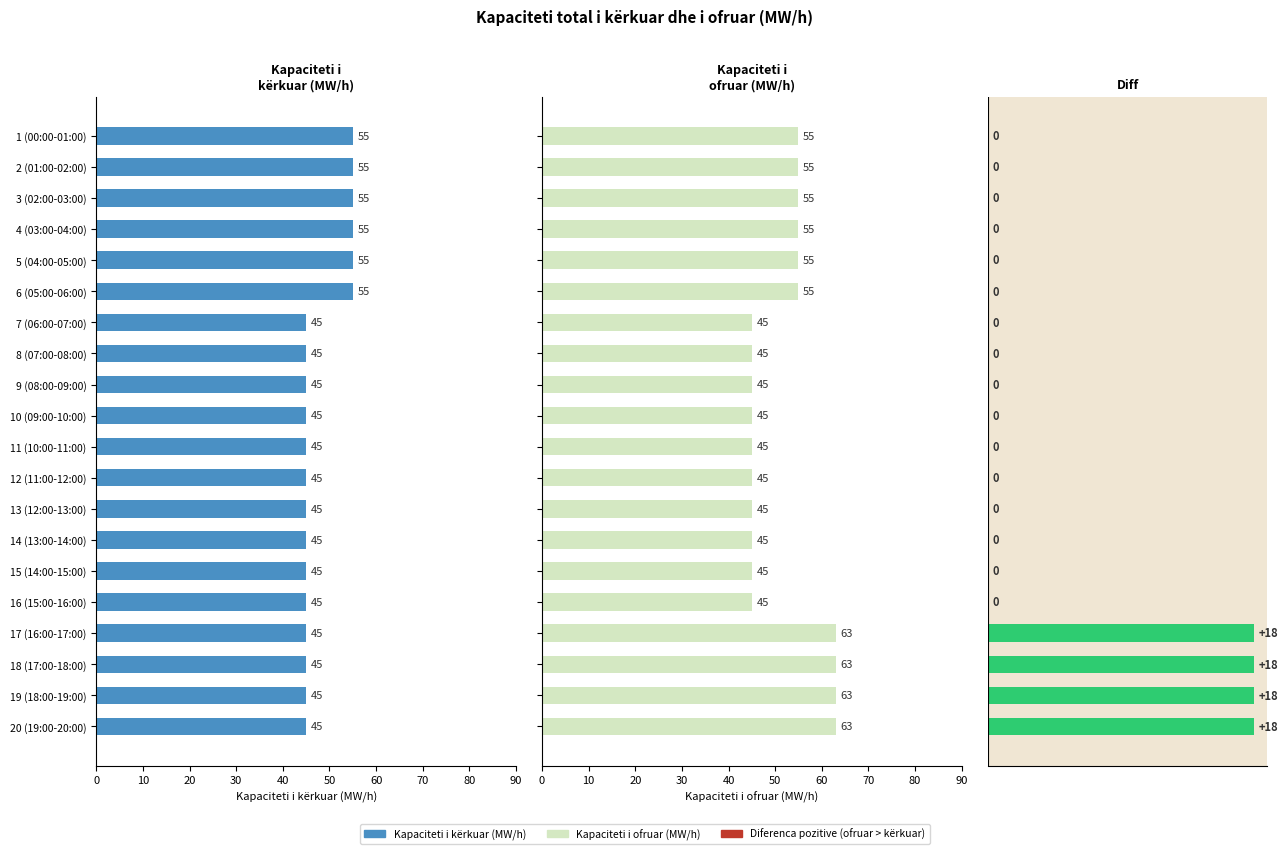

How many values in the Kapaciteti total i ofruar (MW/h) series are below 55?

10